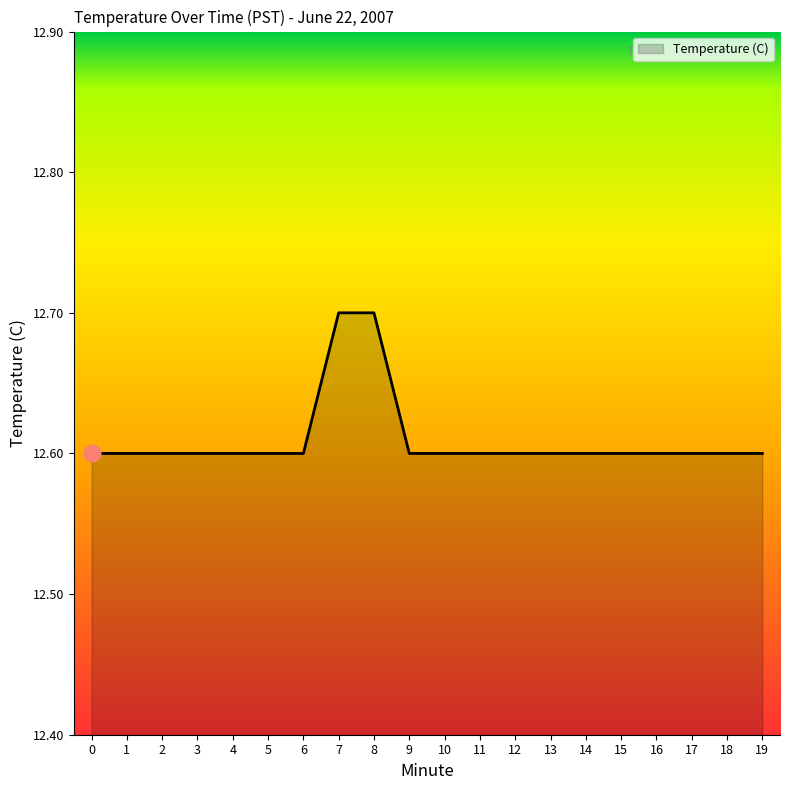

What is the difference between the values at 2 and 8?

0.1